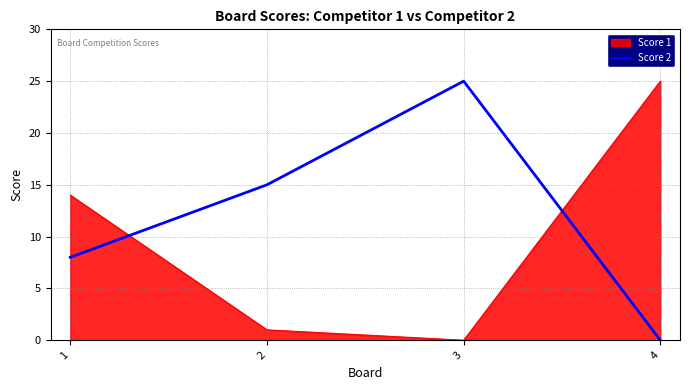

True or false: Score 1 and Score 2 intersect in this chart.

True